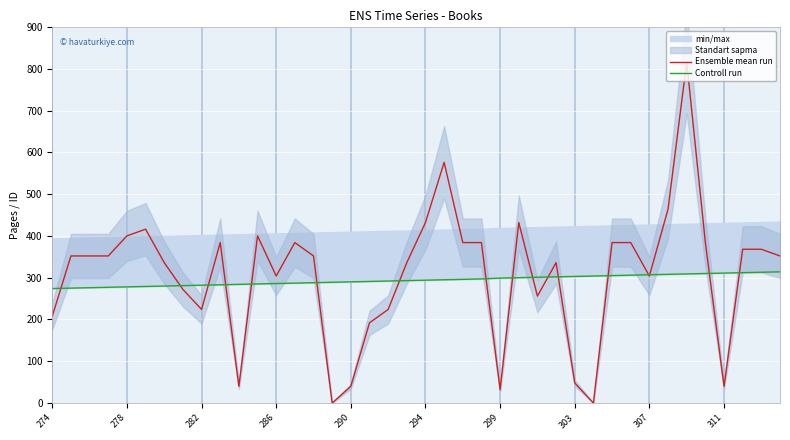

What is the highest value of the Ensemble mean run series?

816